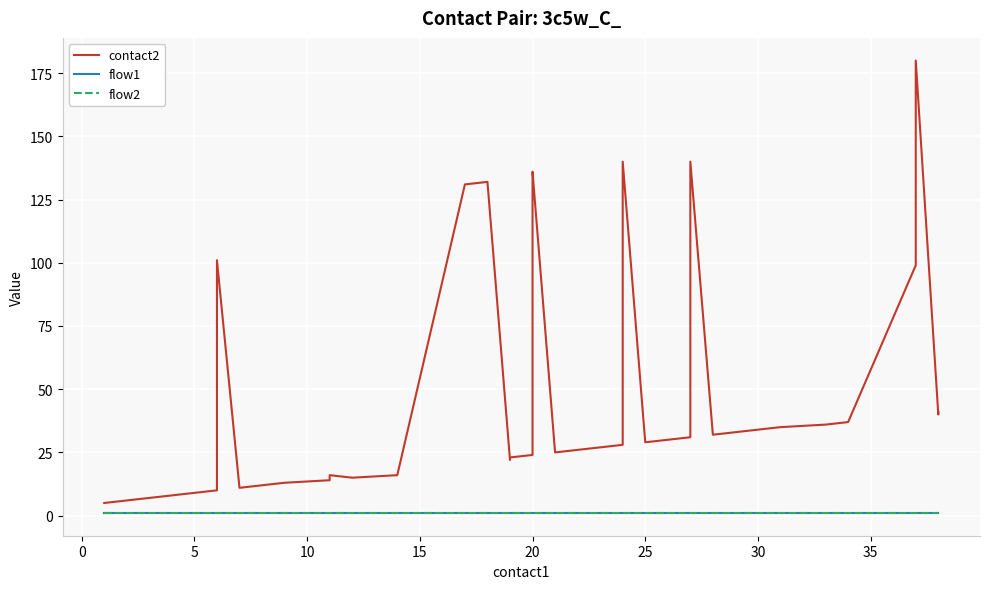

At how many categories does at least one series exceed 19?

27